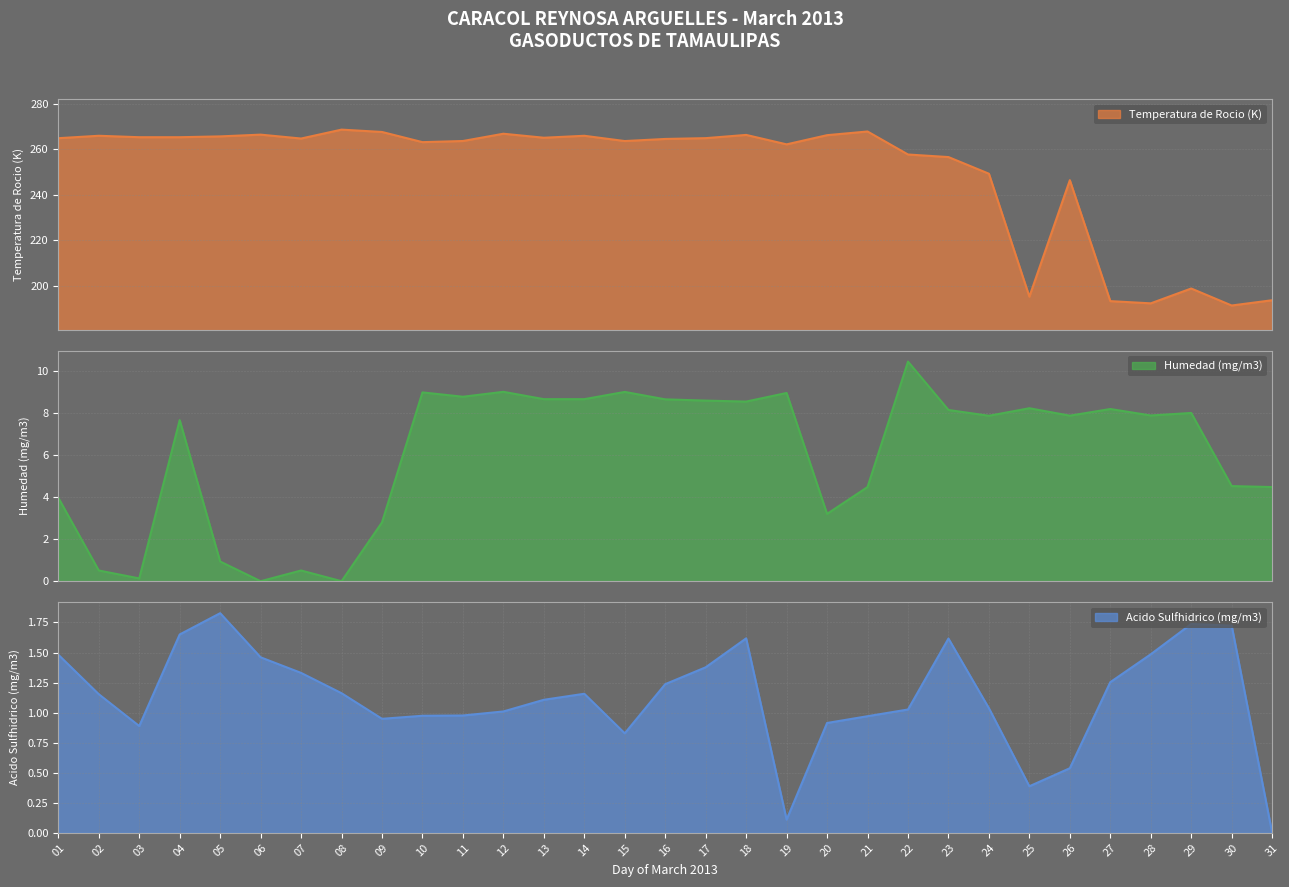

What is the difference between the second highest and minimum values in the Temperatura de Rocio (K) series?

76.3